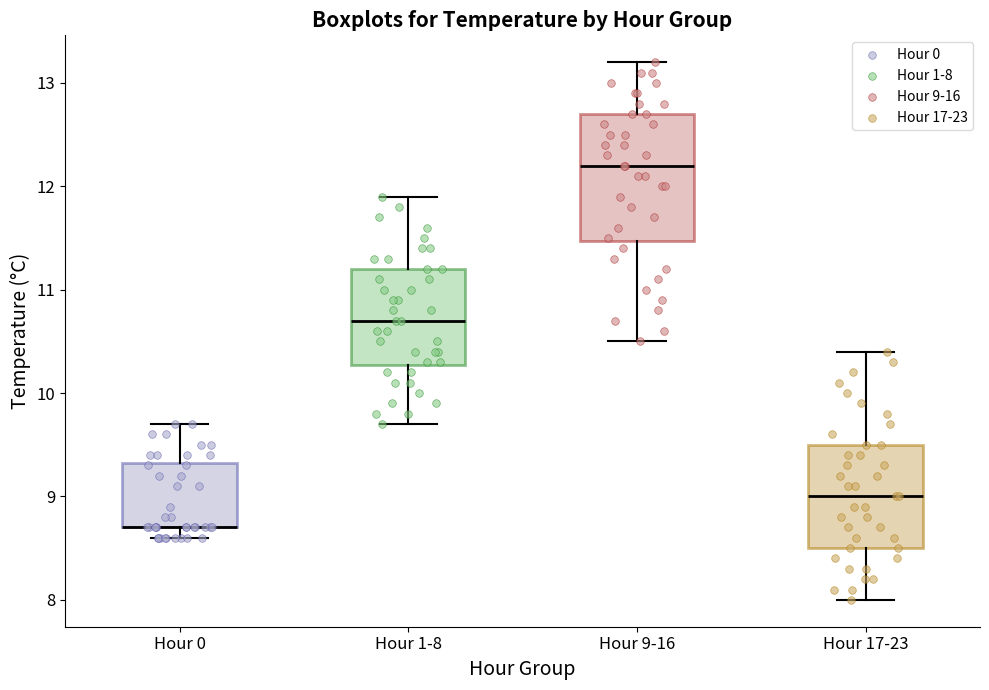

Where does the lower whisker of the box for Hour 9-16 end on the y-axis? The values are not printed on the chart, so give them approximately, as read against the axis.

10.5